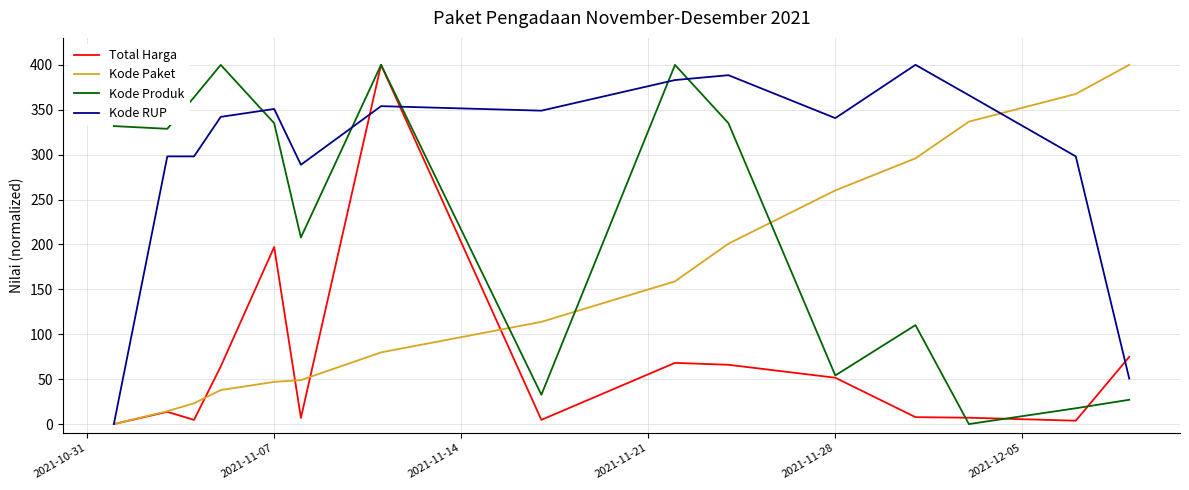

Which series has the largest total across all categories?

Kode RUP